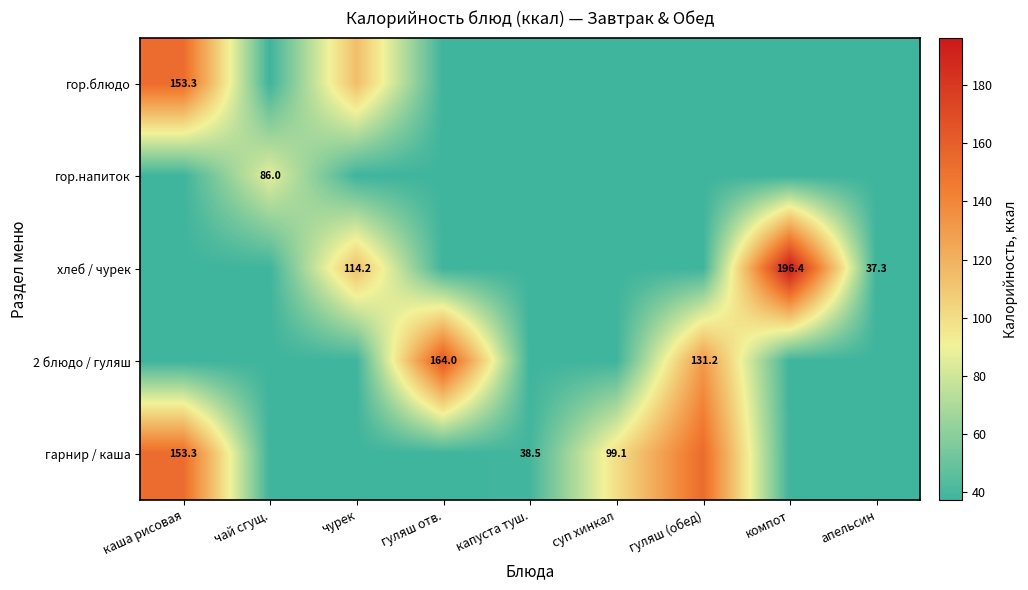

Is the value of гор.блюдо at компот greater than the value of 2 блюдо / гуляш at чурек?

No